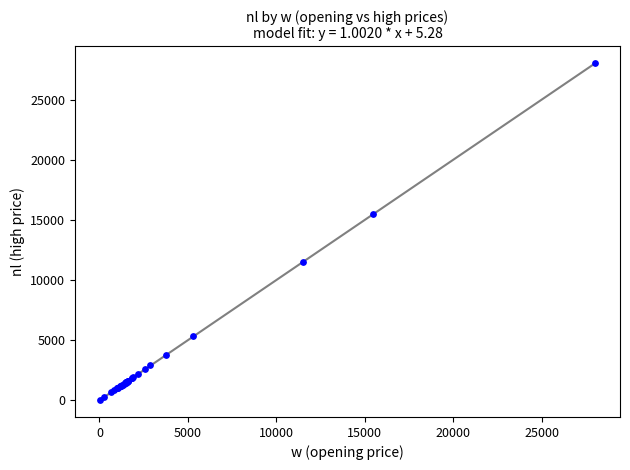

What Y value in the scatter plot is closest to 14054?

15485.0